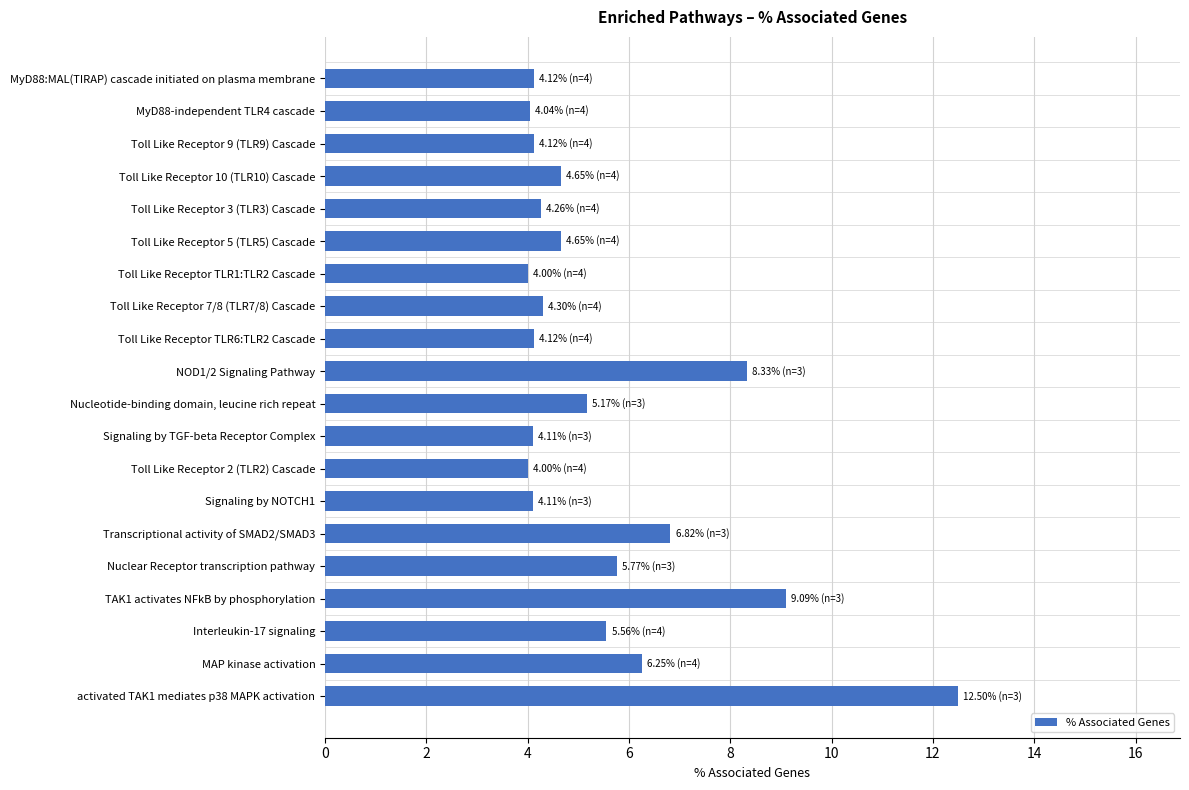

What is the average value?

5.5